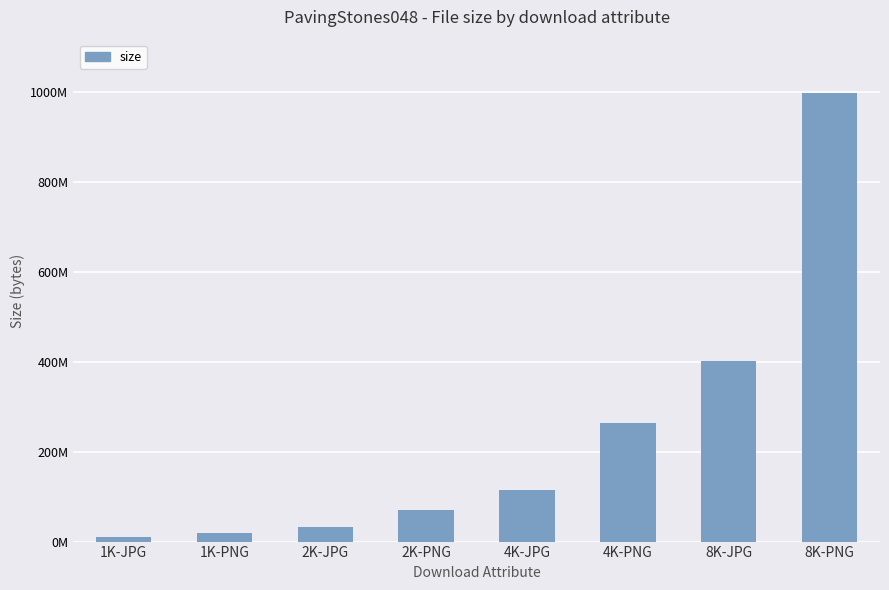

Are the bars horizontal?

No